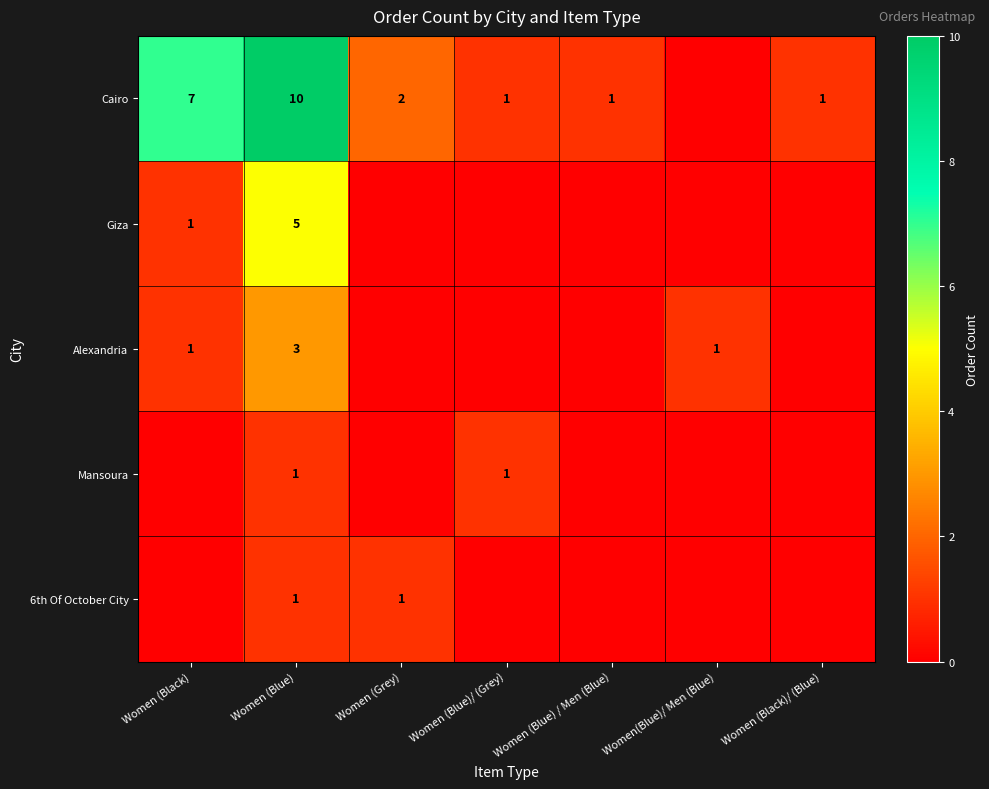

Is it true that Cairo equals 3 at Women (Grey)?

False